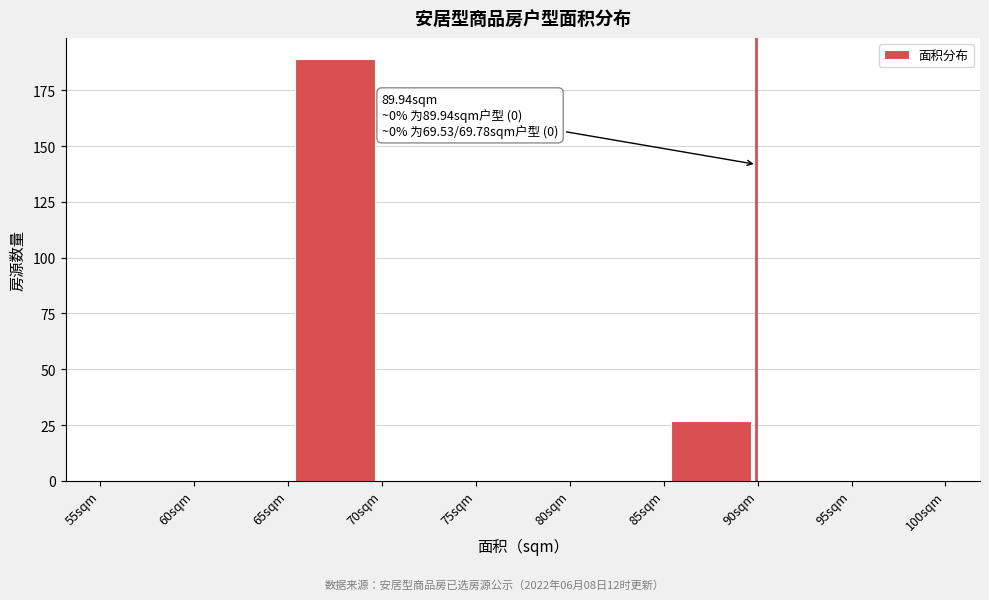

Over which range of the x-axis is the bar tallest?

65 to 70